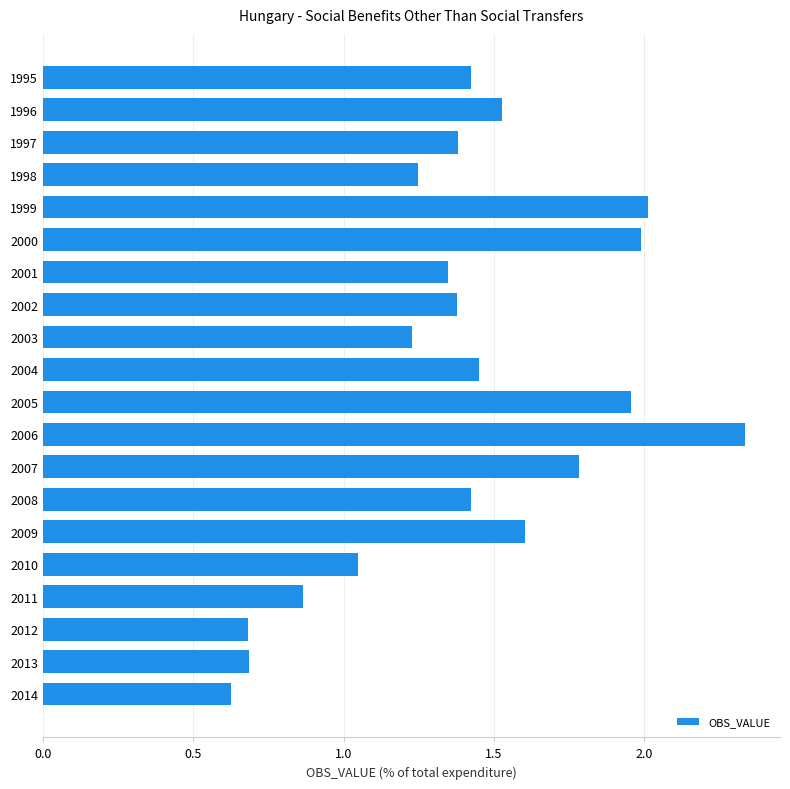

Count the number of categories in the chart.

20